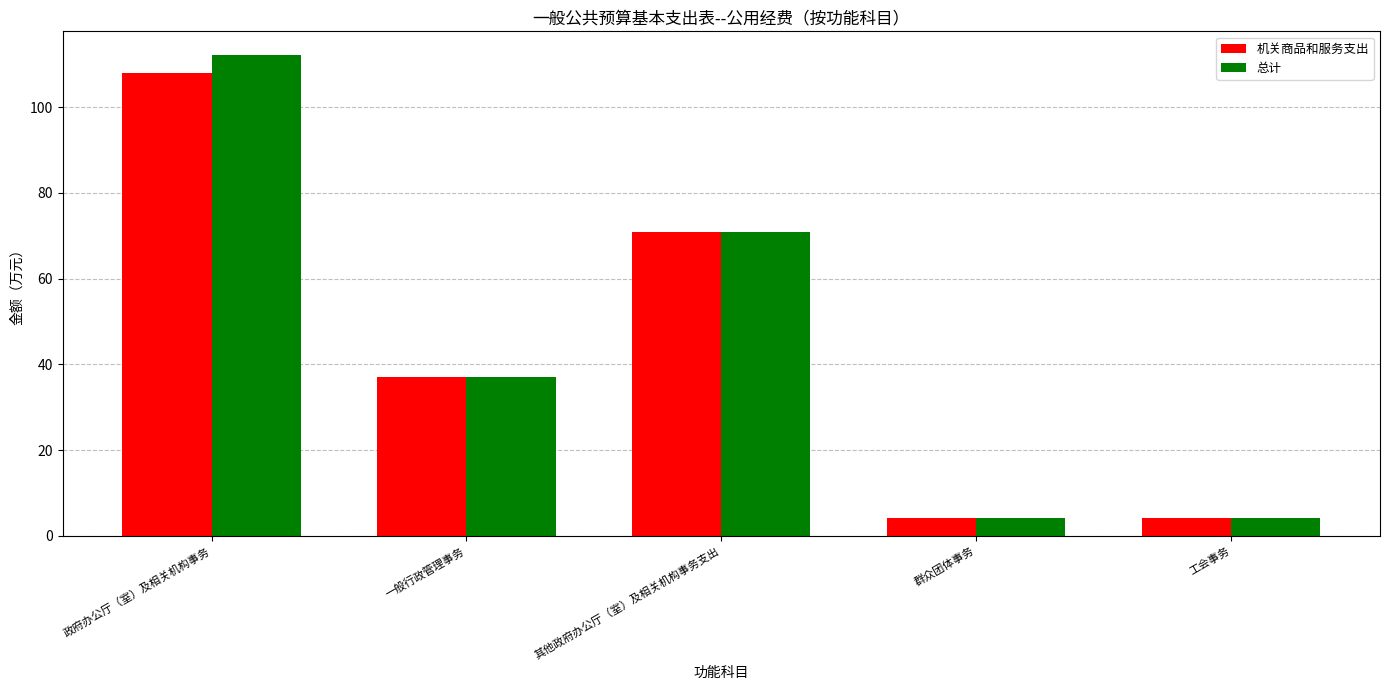

What is the value of the 机关商品和服务支出 bar at the 5th from the left?

4.1